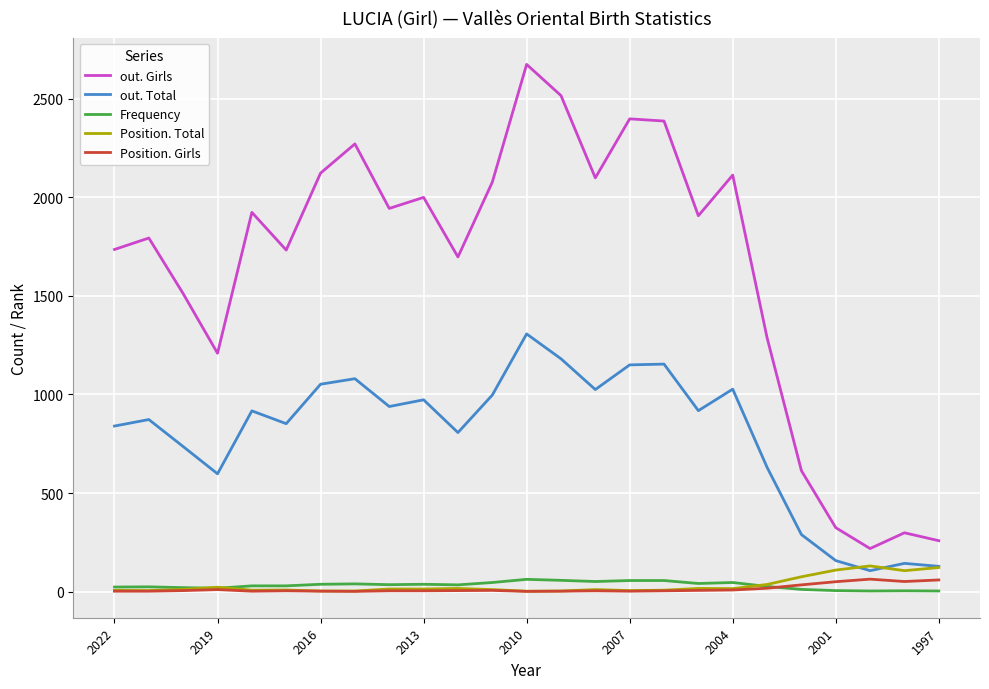

Does the chart have visible grid lines?

Yes